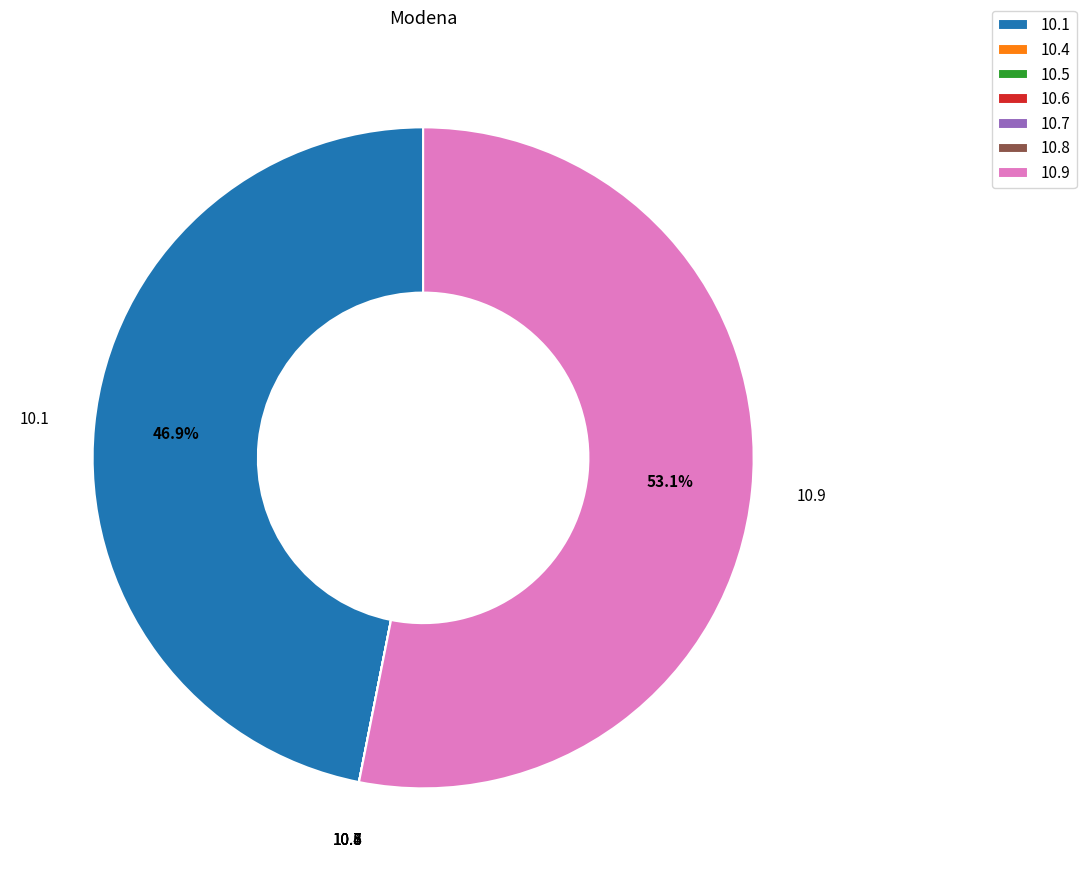

Do 10.1 and 10.9 together represent more than half of the pie?

Yes